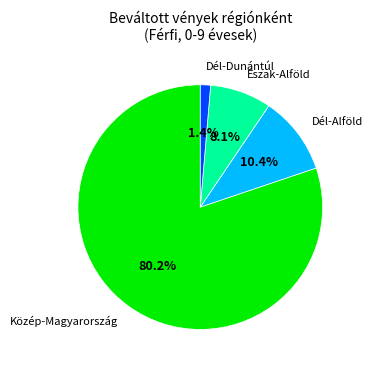

Which has a higher value, Dél-Dunántúl or Dél-Alföld?

Dél-Alföld